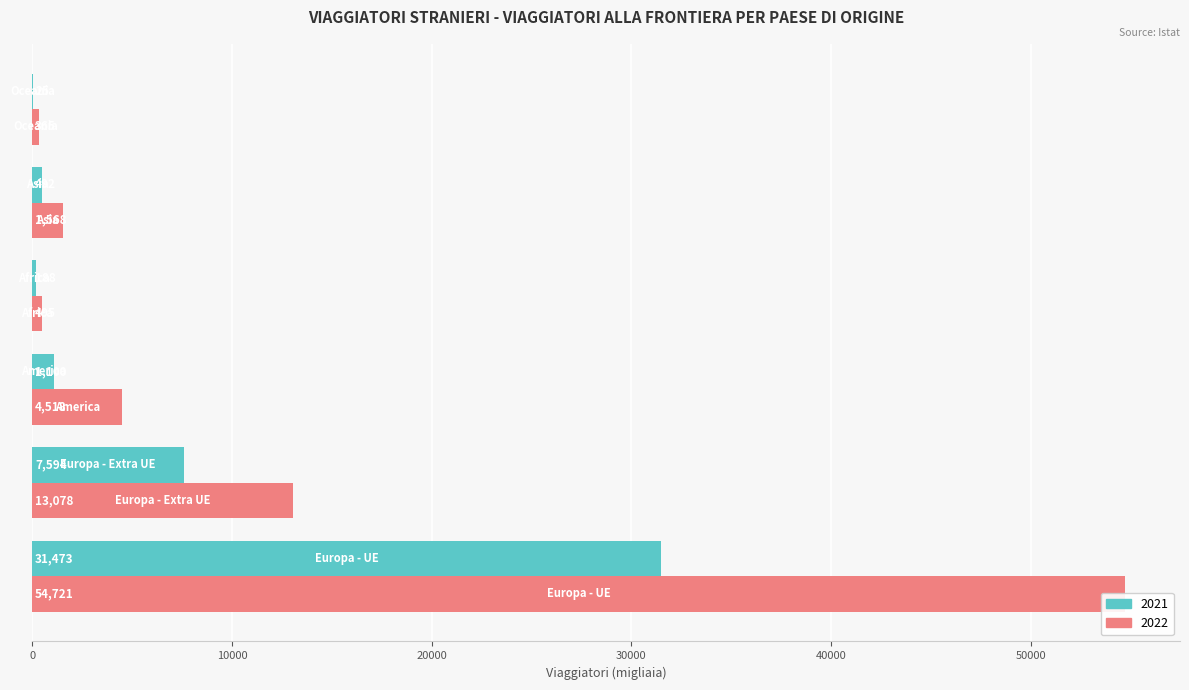

What are all the series names shown in the legend?

2021, 2022